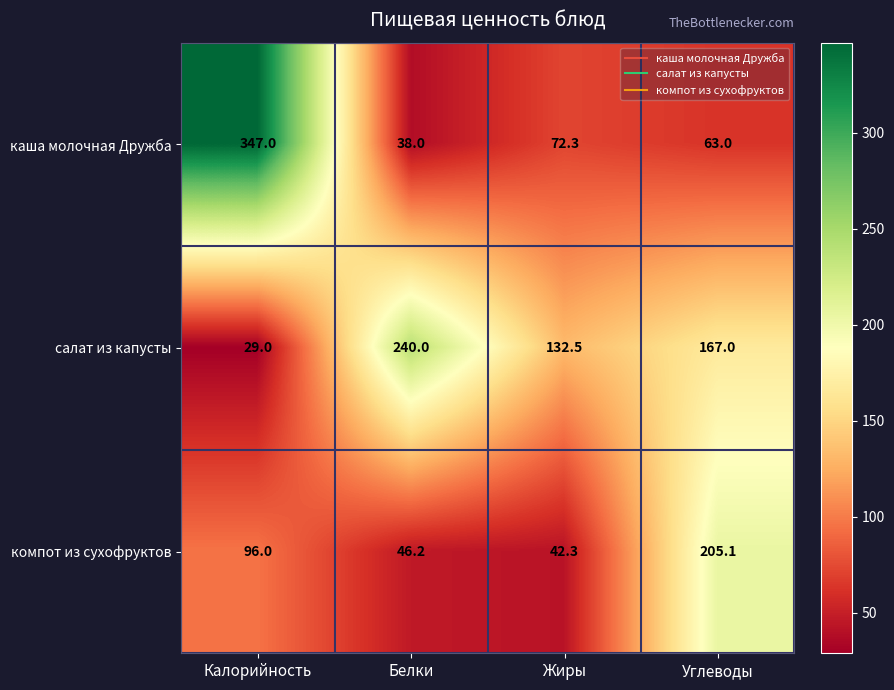

What is the minimum value shown in the chart?

29.0